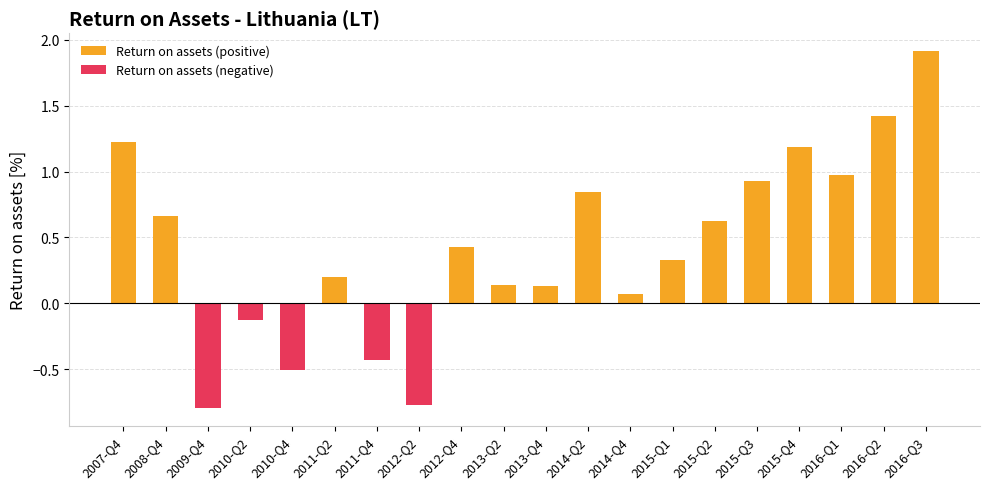

At how many categories does at least one series exceed 0?

15